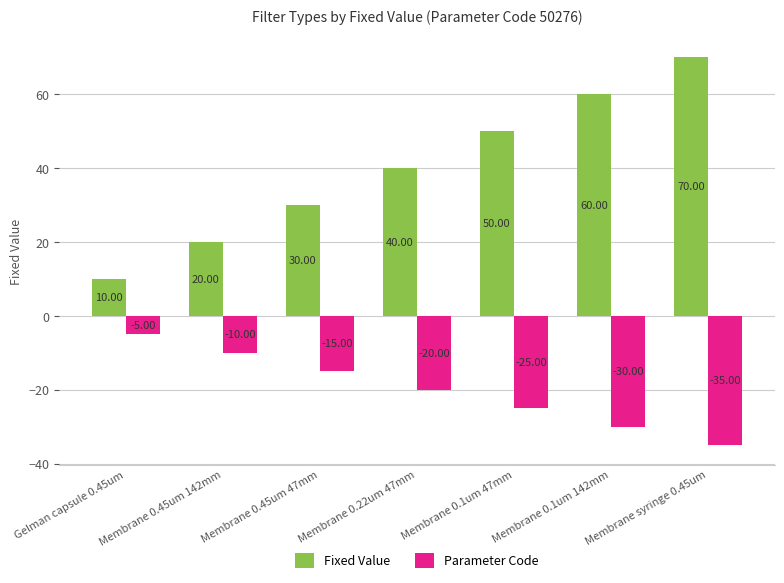

What are all the series names shown in the legend?

Fixed Value, Parameter Code